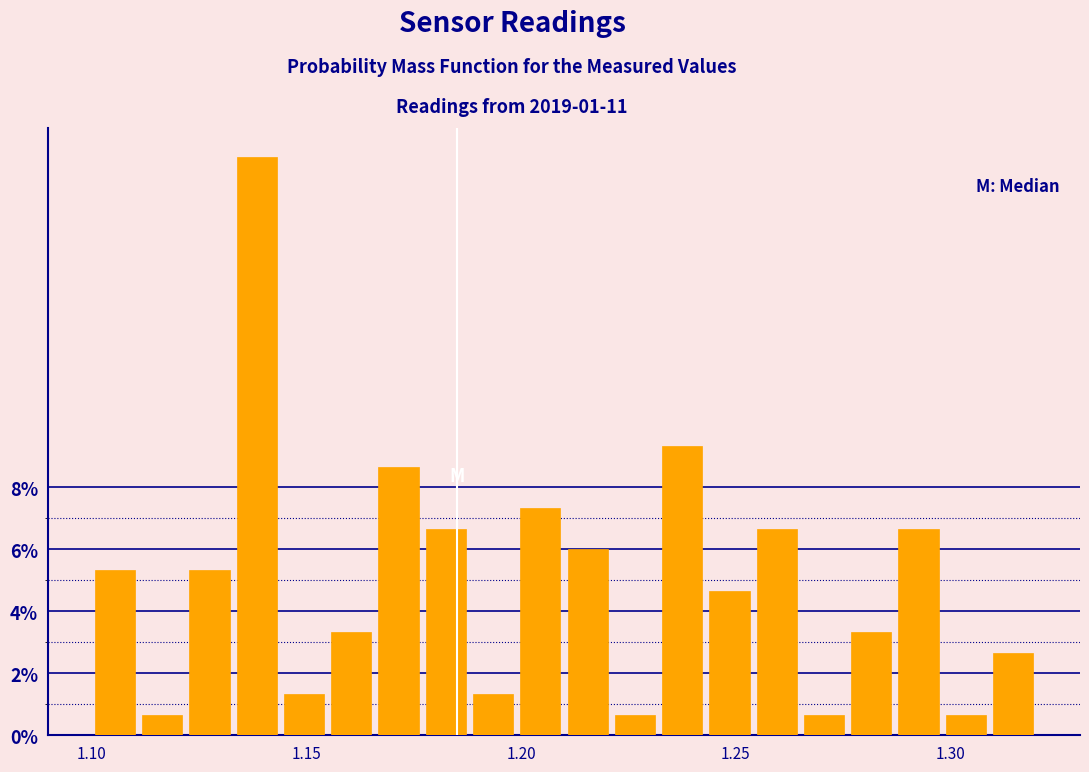

Read against the x-axis, roughly where is the centre of the tallest bar?

1.140